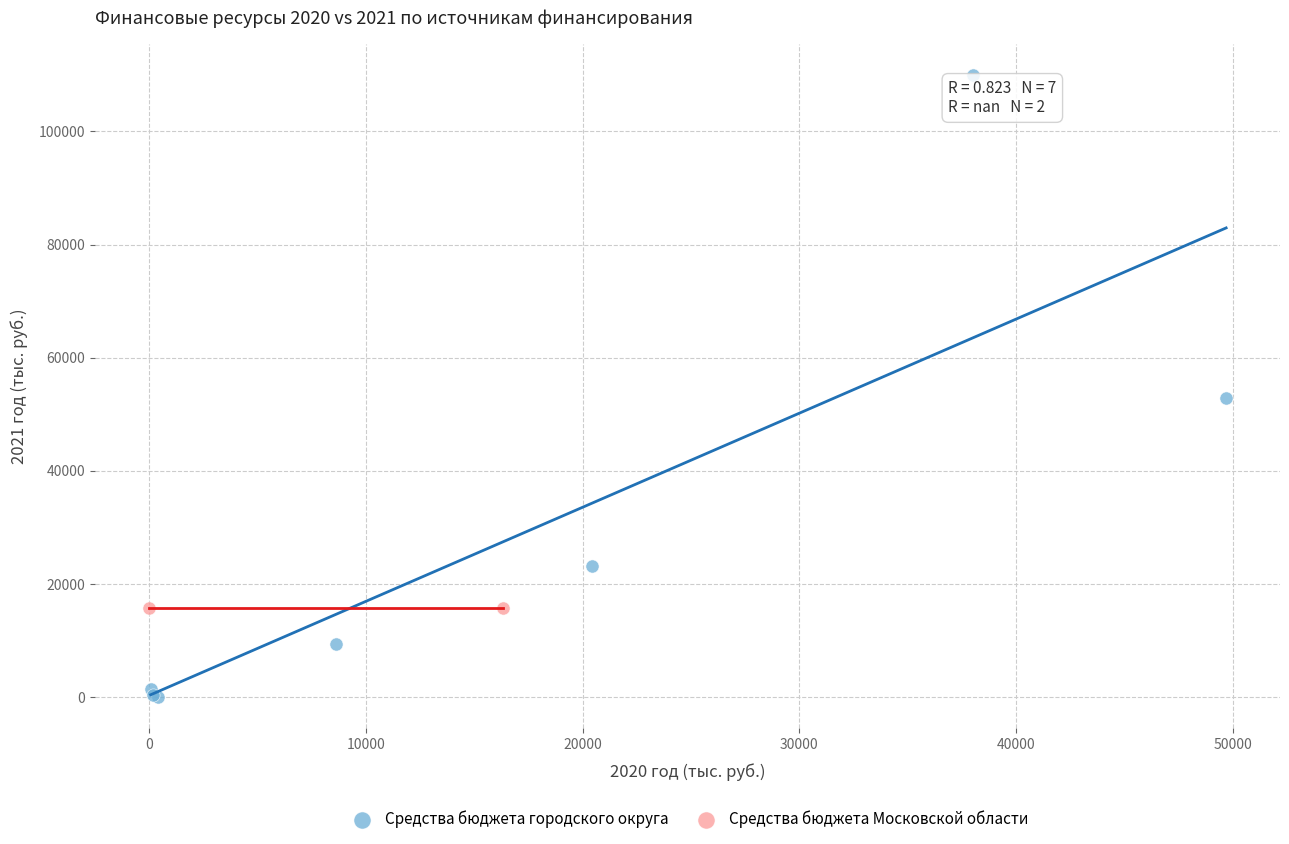

What are all the series names shown in the legend?

Средства бюджета городского округа, Средства бюджета Московской области